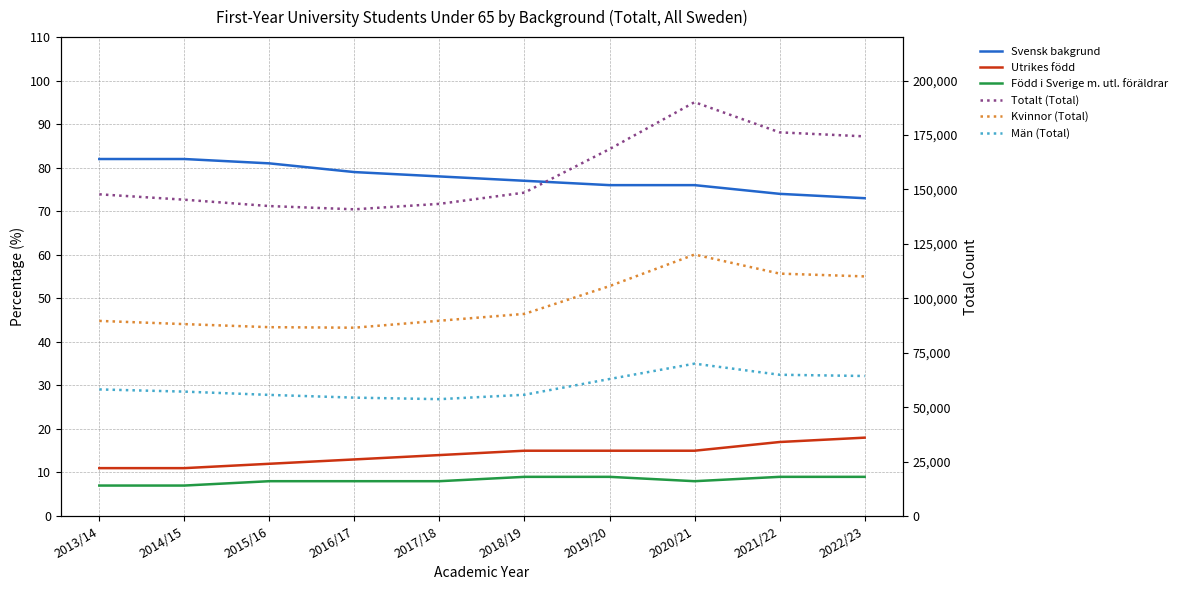

Where is the first local maximum for Män (Total)?

2020/21